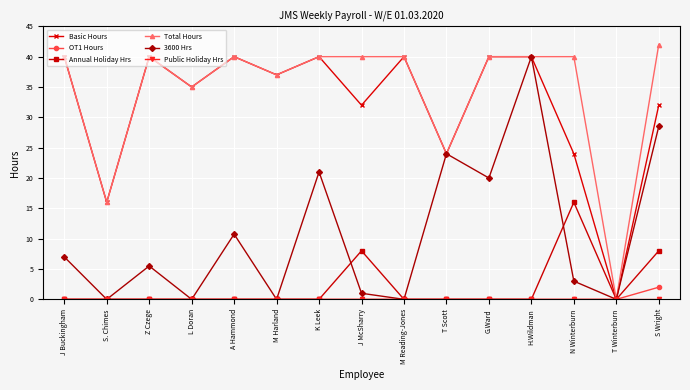

What is the label of the 5th point from the left?

A Hammond